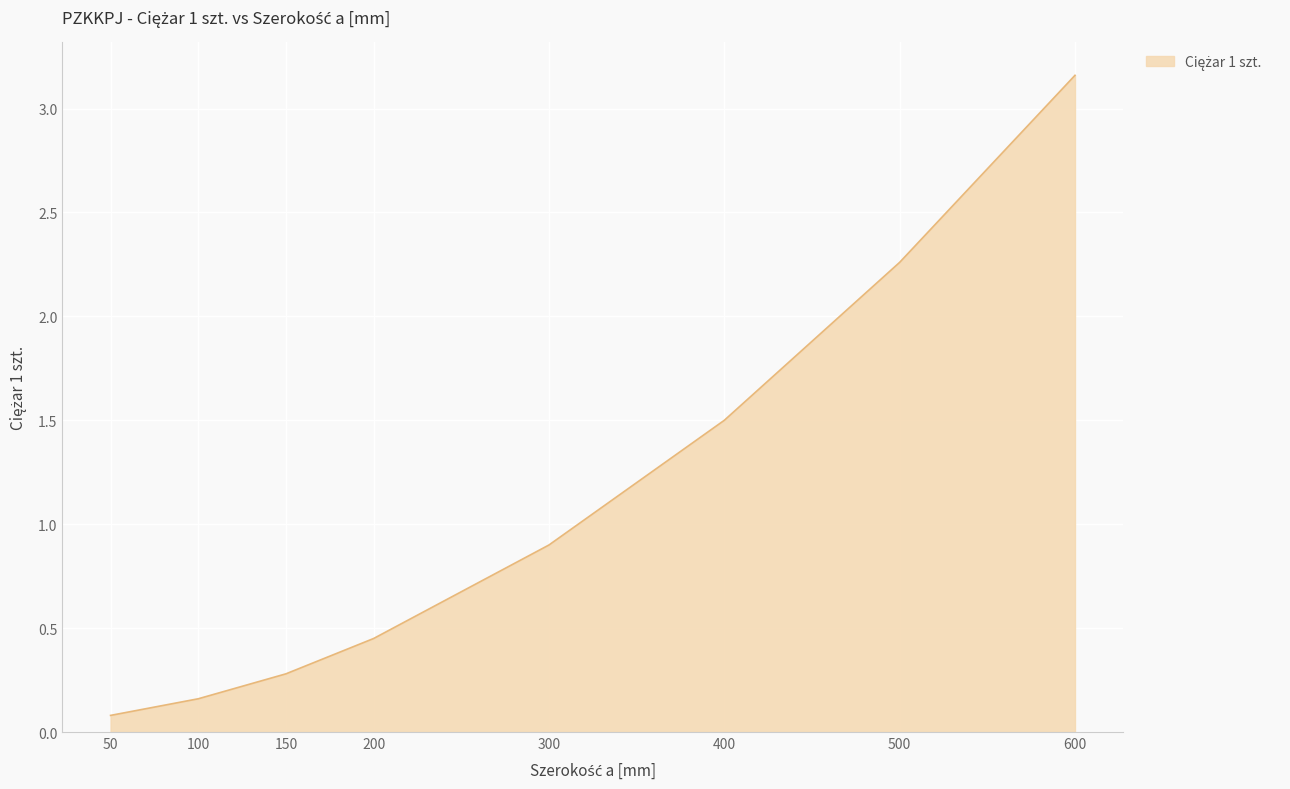

How many lines are shown in the chart?

1